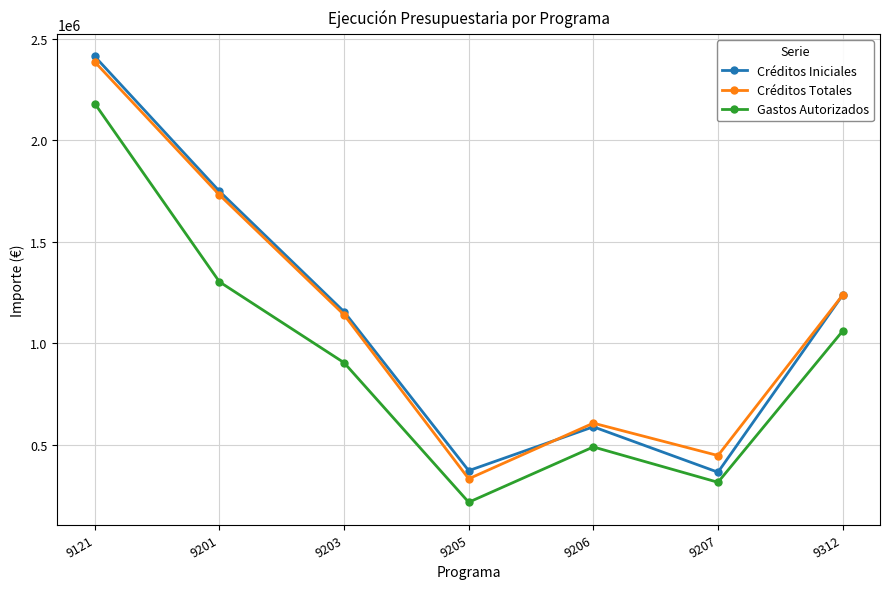

Where does the Créditos Iniciales series first go above 1156157?

9121